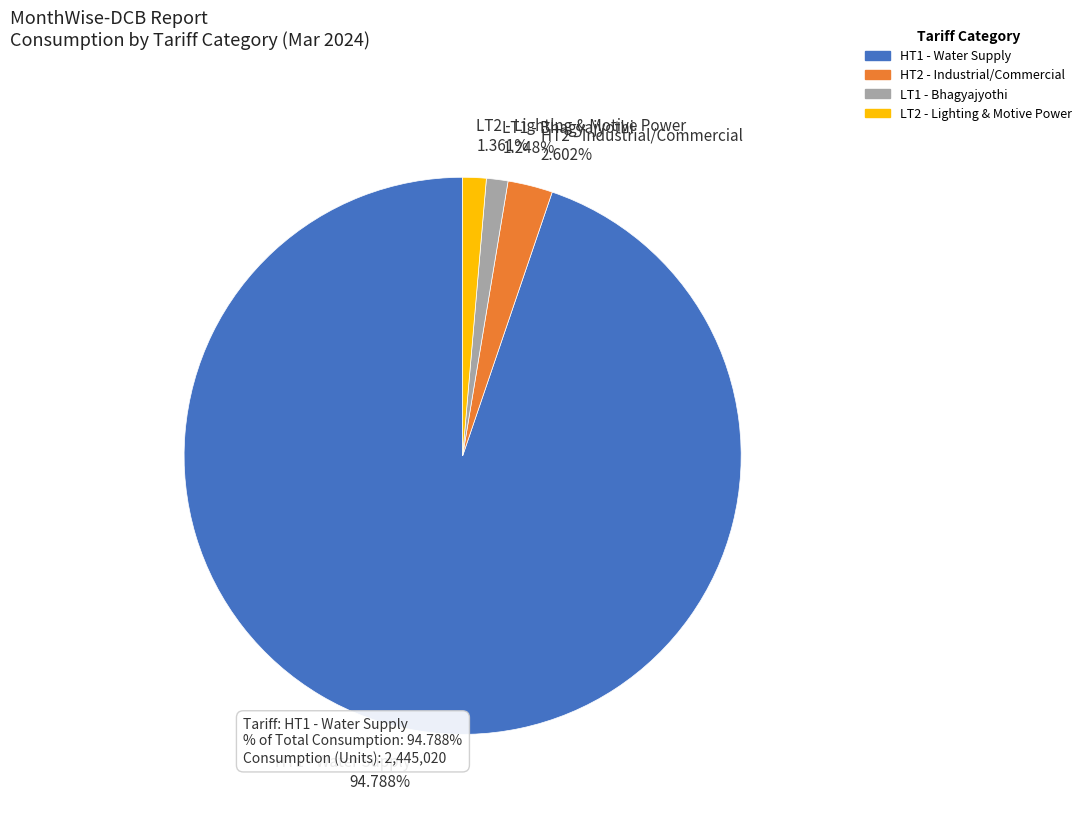

What percentage is the LT2 - Lighting & Motive Power slice, to the nearest percent?

1%